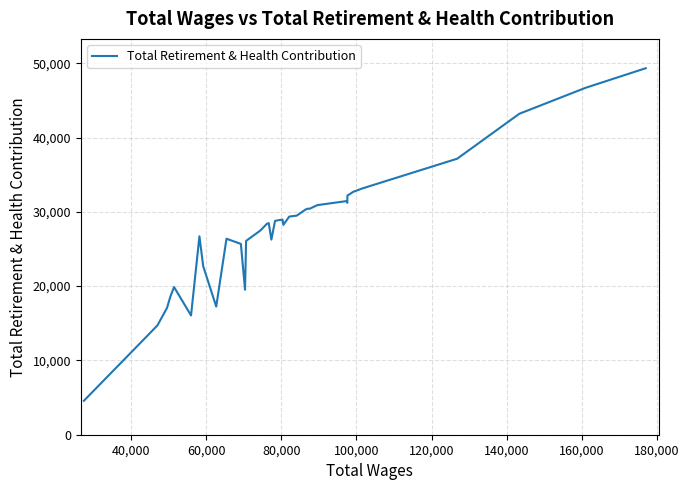

What is the greatest value displayed?

49331